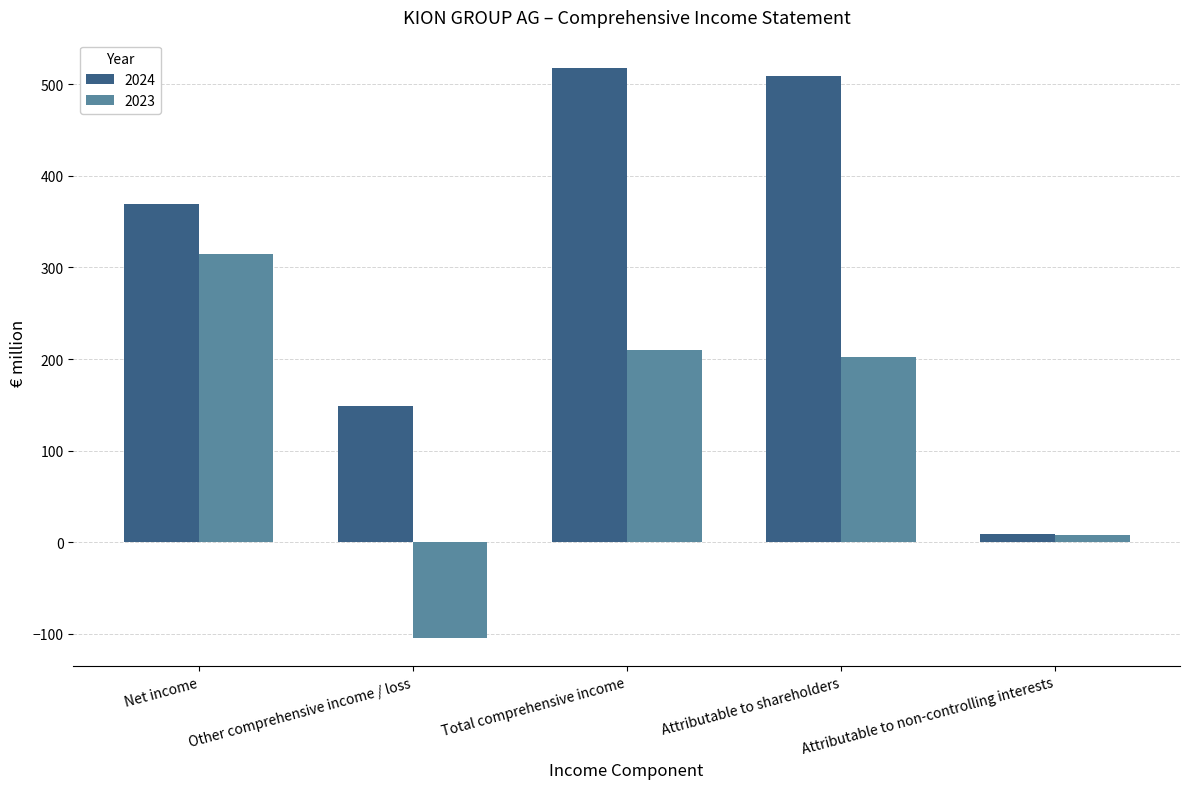

What is the smallest value displayed?

-104.0